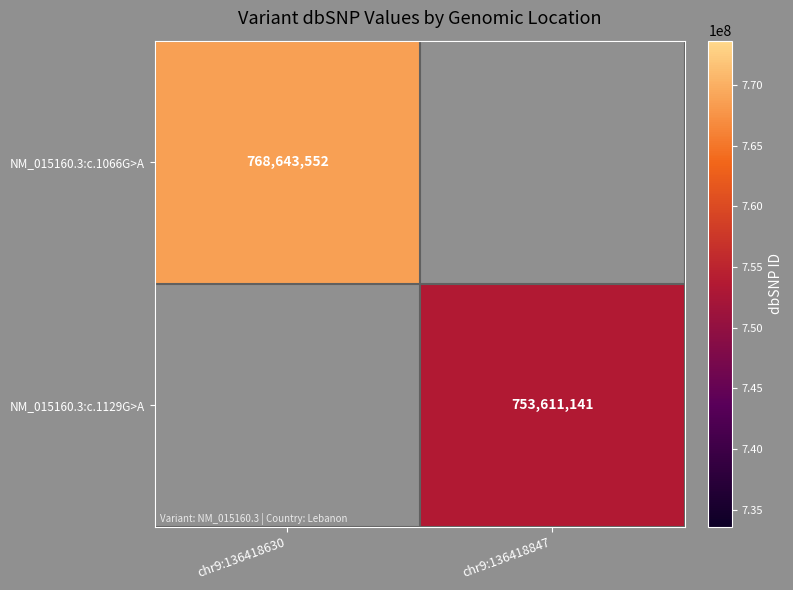

The value of NM_015160.3:c.1129G>A at chr9:136418847 is 753611141. True or false?

True